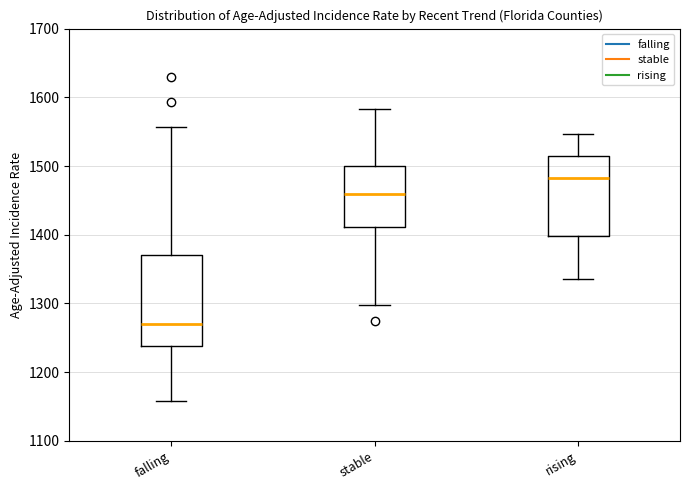

Which box's median line is the lowest?

falling